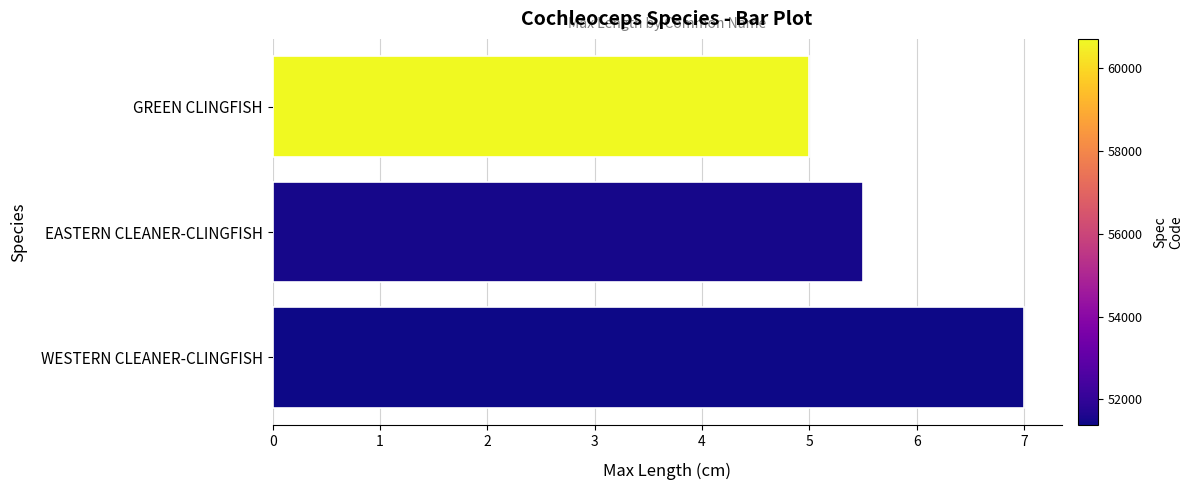

Does the chart contain any negative values?

No